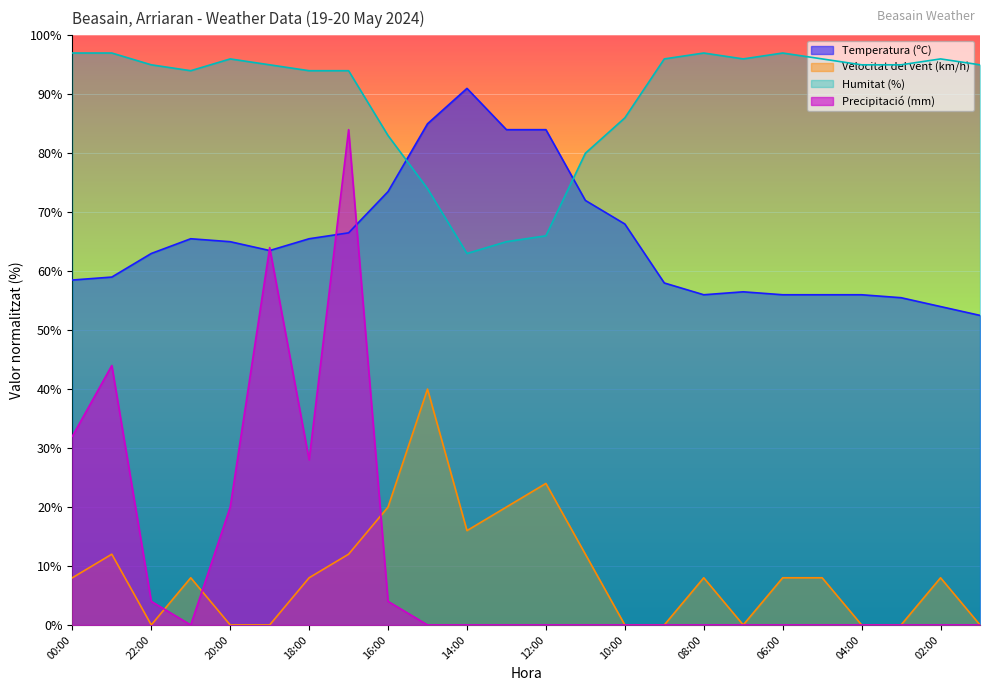

True or false: Humitat (%) has a value of 80.0 at 11:00.

True